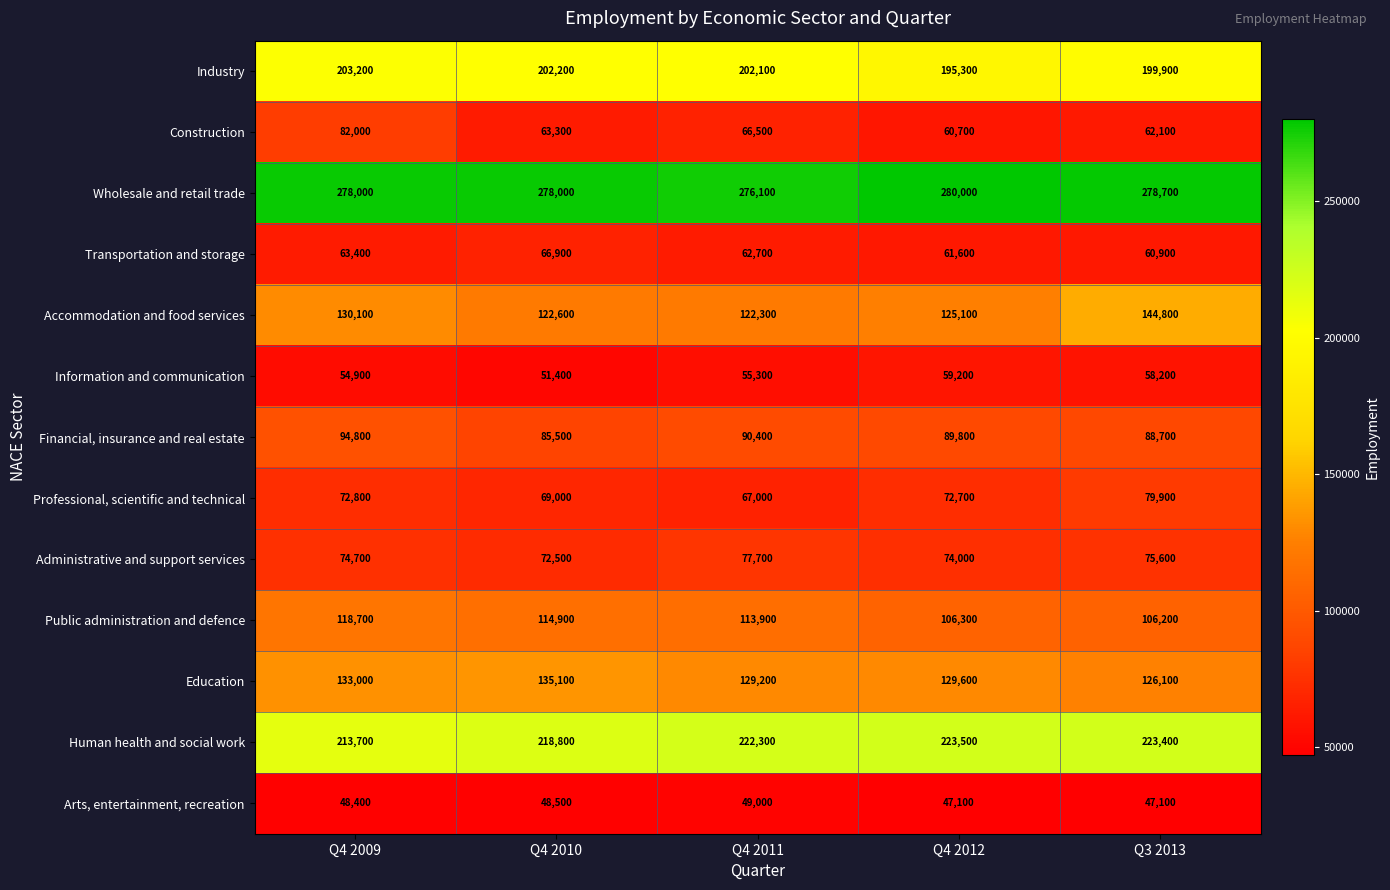

What is the difference between the highest and lowest values at Q4 2012?

232900